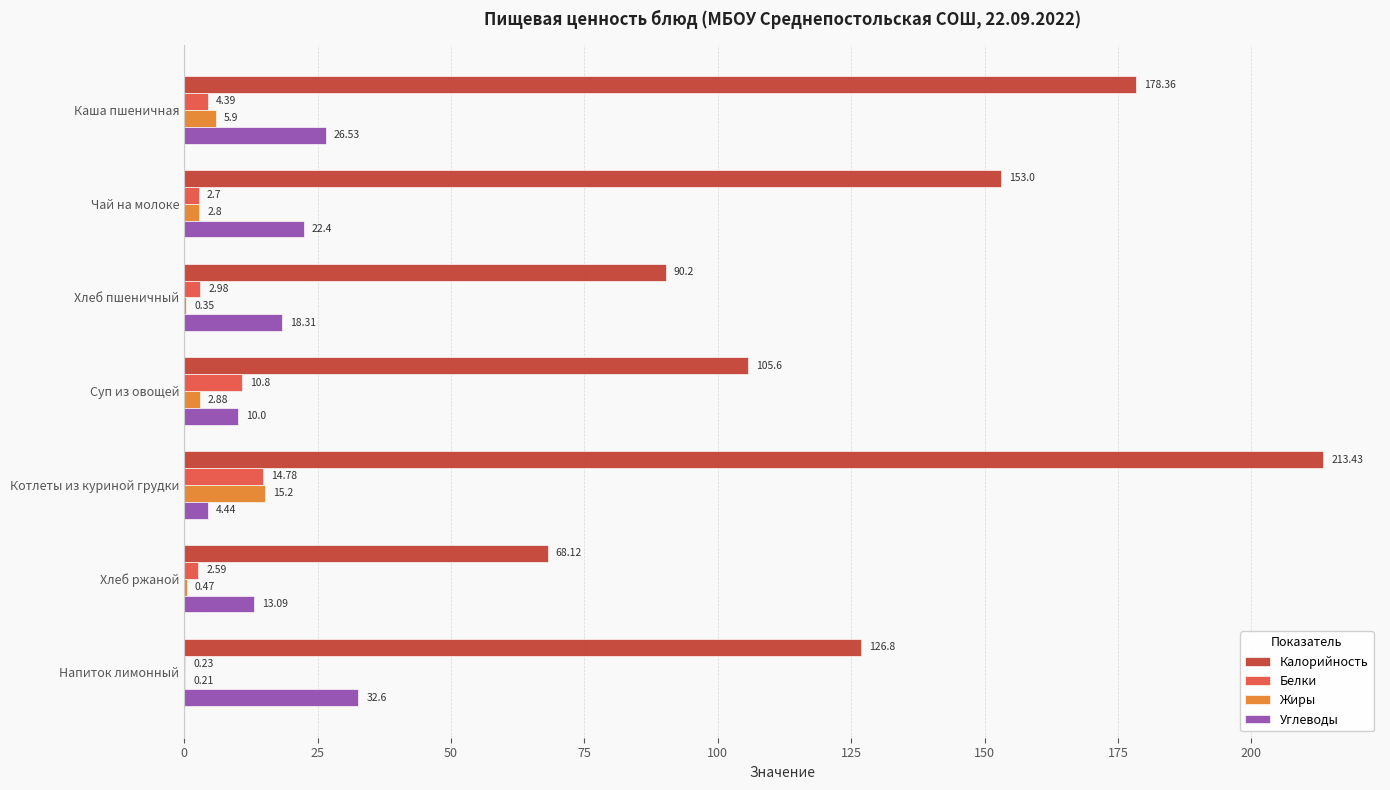

At which category is the sum across all series the highest?

Котлеты из куриной грудки